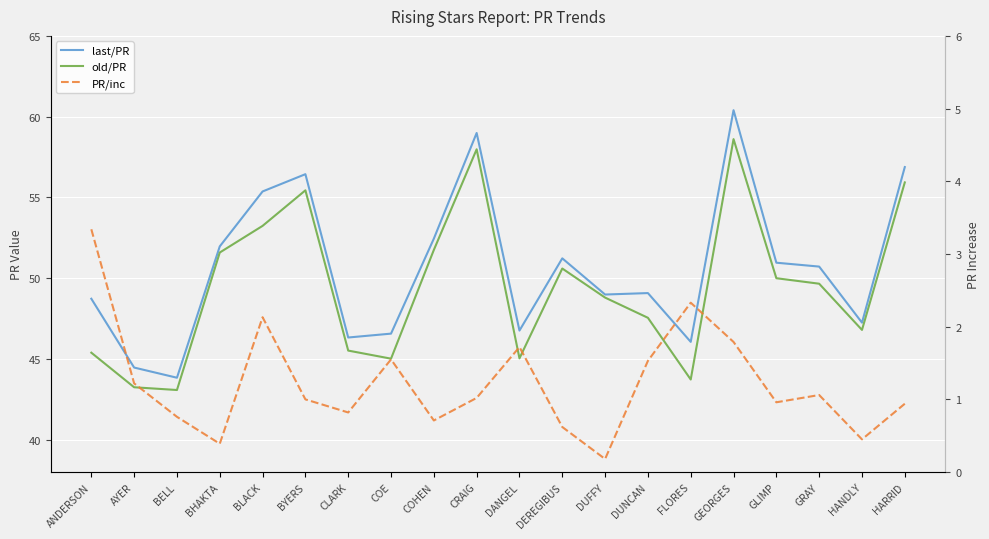

Which category has the lowest value in the last/PR series?

BELL